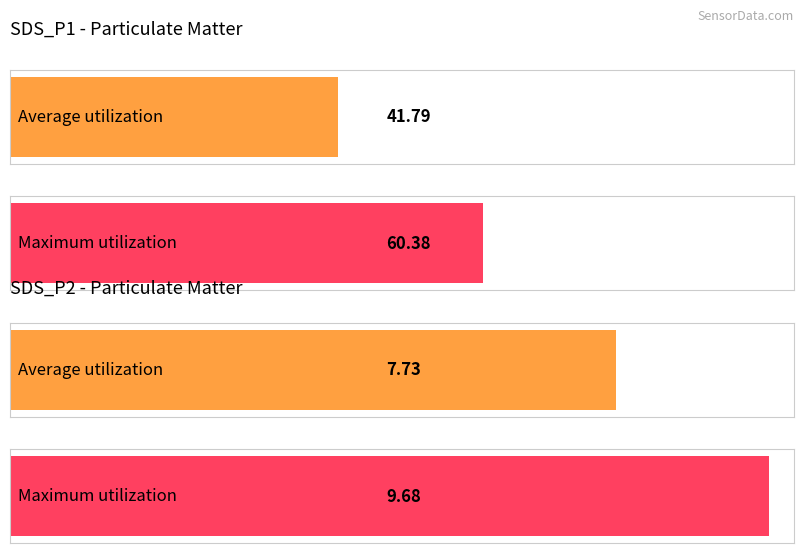

Does the chart contain any negative values?

No